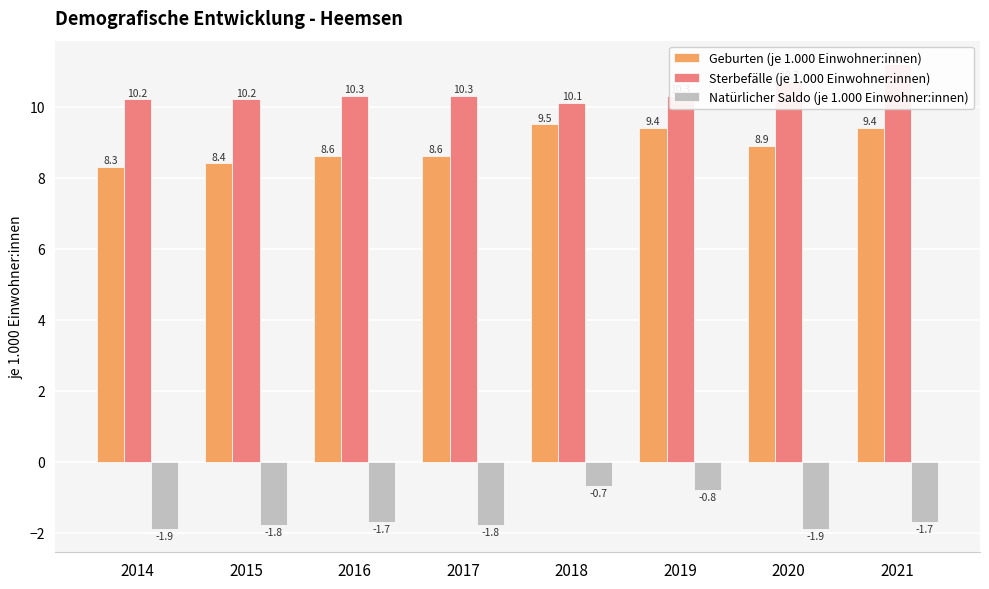

How many bars are there in each group?

3